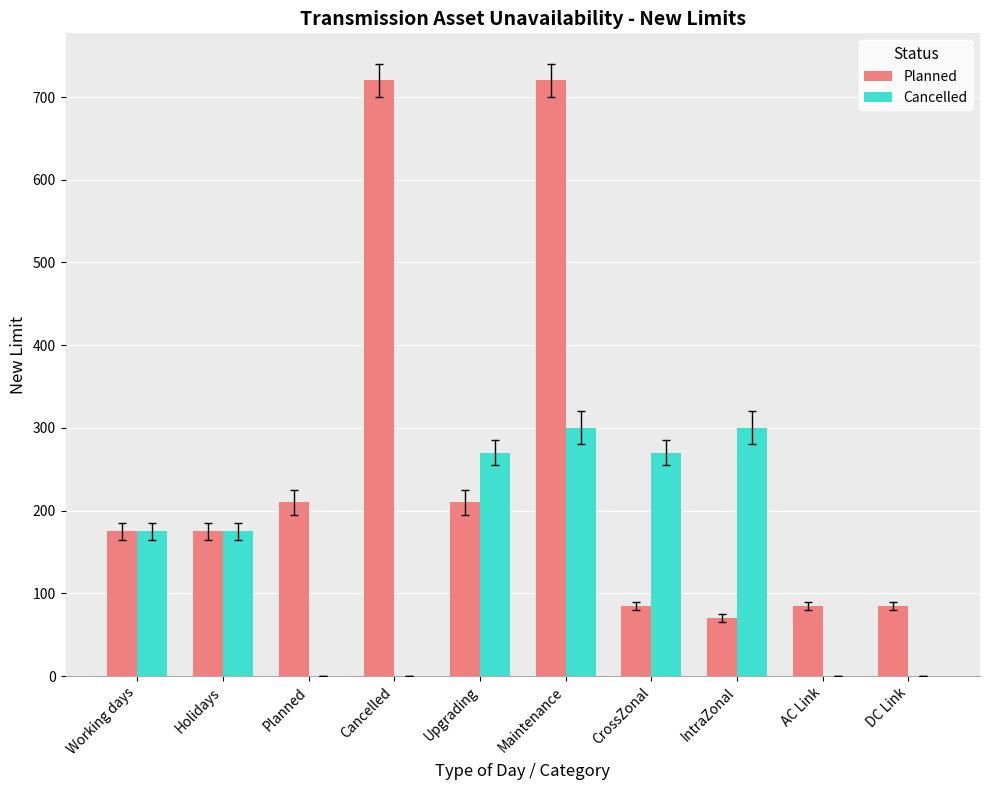

The value of Cancelled at IntraZonal is 203. True or false?

False